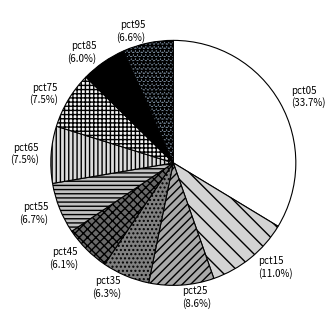

Combined, do pct65 and pct15 account for over 50%?

No